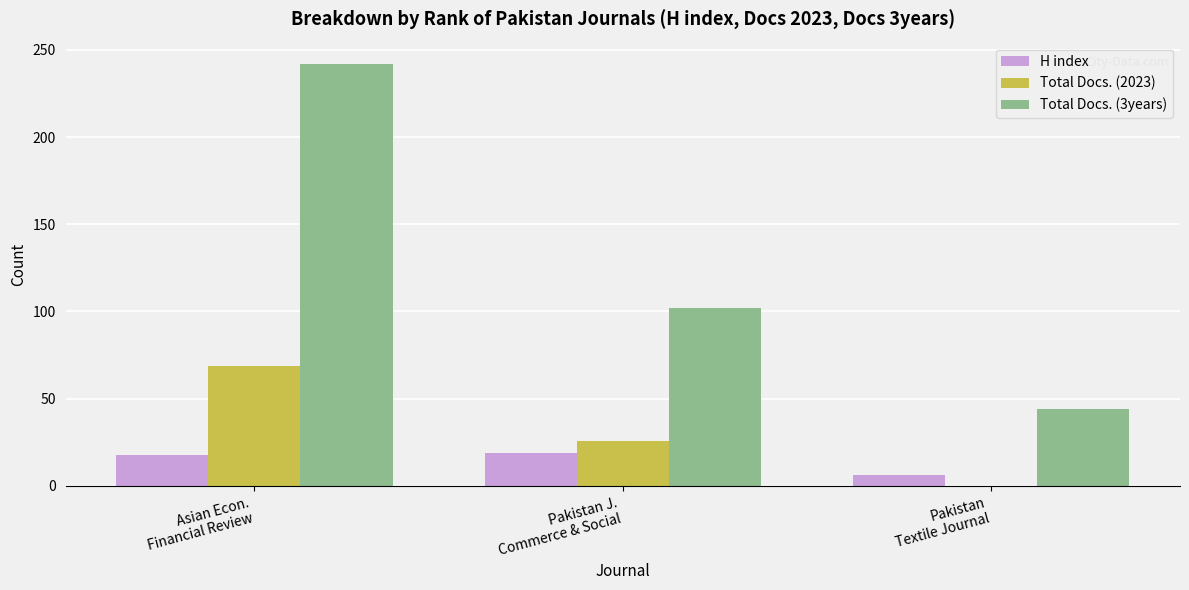

At which category is the sum across all series the highest?

Asian Econ.
Financial Review